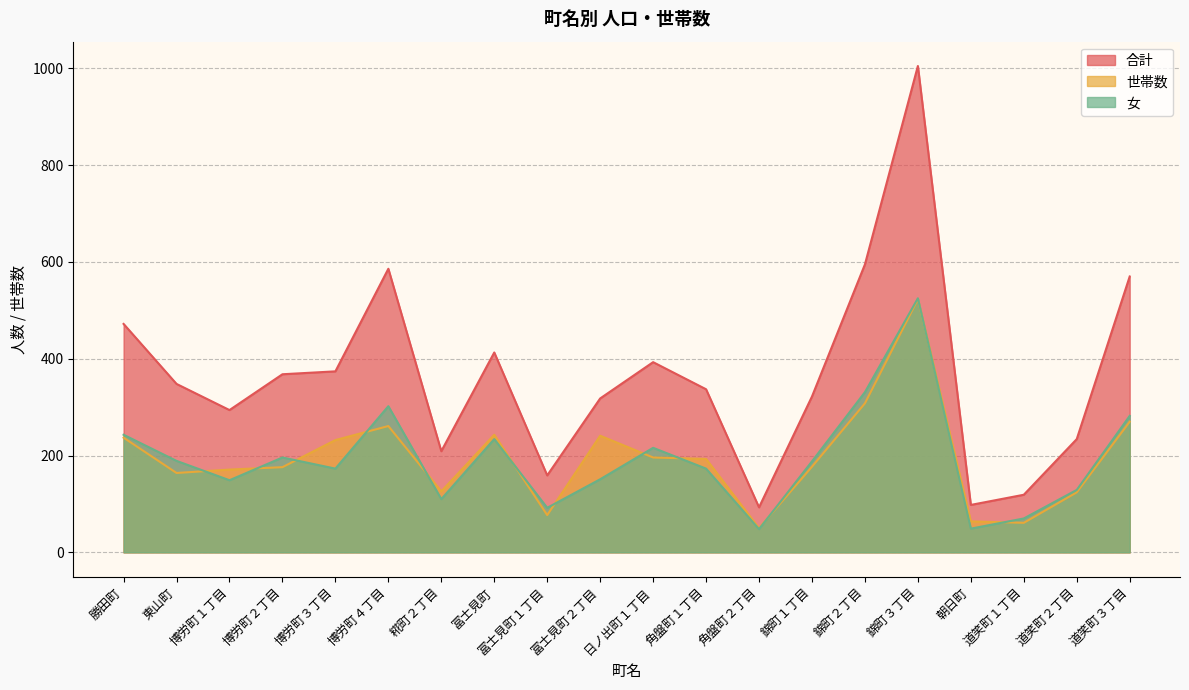

Which series changed the most between 冨士見町２丁目 and 日ノ出町１丁目?

合計